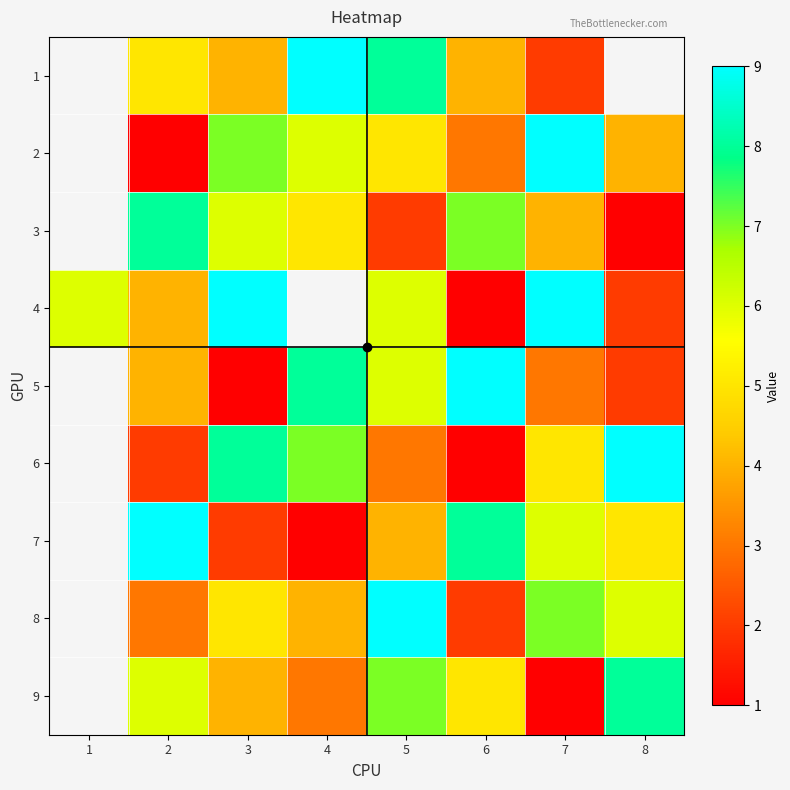

At 8, list the series in order from smallest to largest.

3, 1, 4, 5, 2, 7, 8, 9, 6